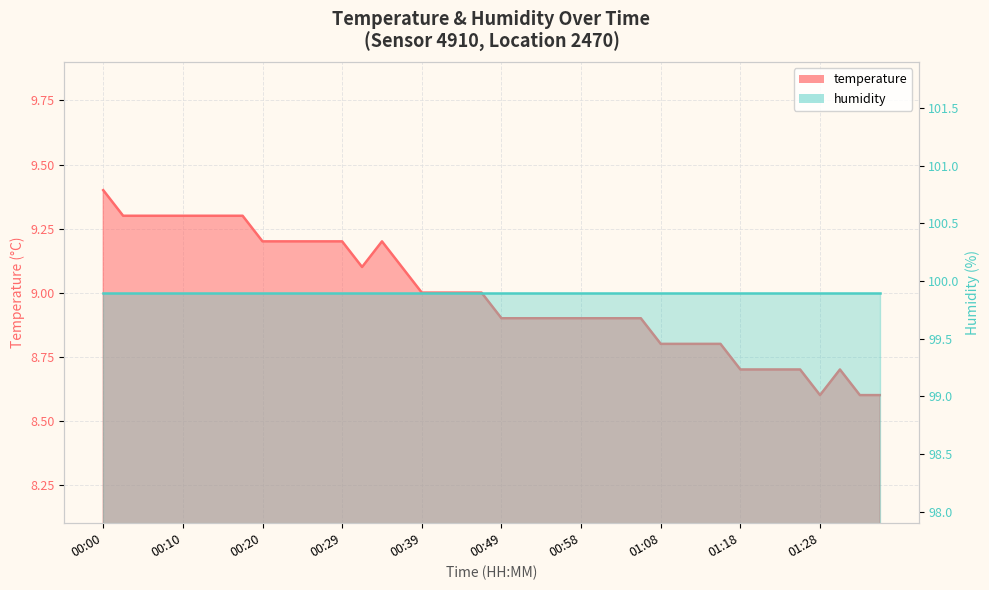

At which label is the value closest to 9?

00:39